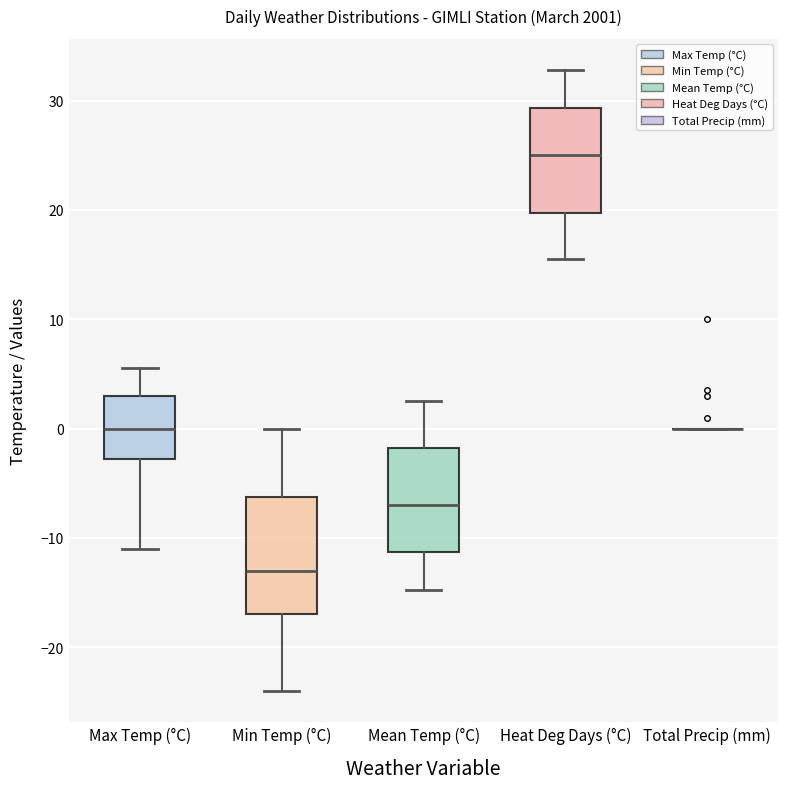

Reading left to right, transcribe this box plot: for each box, give where its median line is, the range the box spans, and where its two whiskers end, as read against the y-axis. The values are not printed on the chart, so give them approximately, as read against the axis.

Max Temp (°C): median 0, box -3 to 3, whiskers -11 to 6
Min Temp (°C): median -13, box -17 to -6, whiskers -24 to 0
Mean Temp (°C): median -7, box -11 to -2, whiskers -15 to 3
Heat Deg Days (°C): median 25, box 20 to 29, whiskers 16 to 33
Total Precip (mm): box collapsed to a line at 0, whiskers 0 to 0